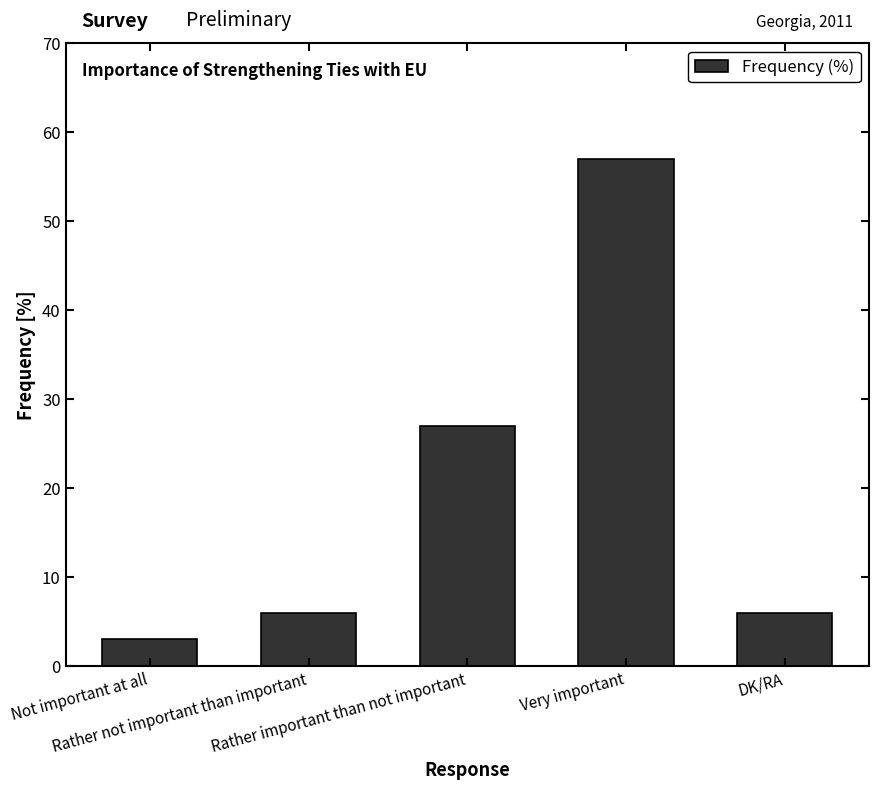

What is the label of the 3rd bar from the left?

Rather important than not important